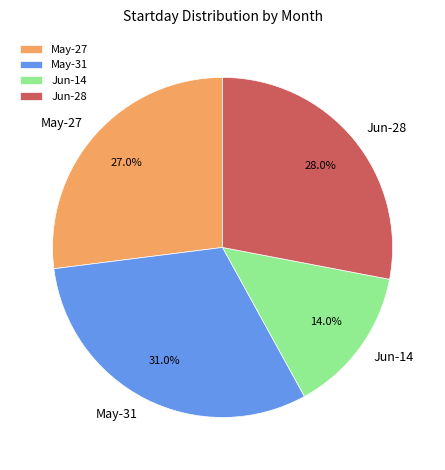

Approximately how many times larger is the value at Jun-14 compared to Jun-28?

0.5